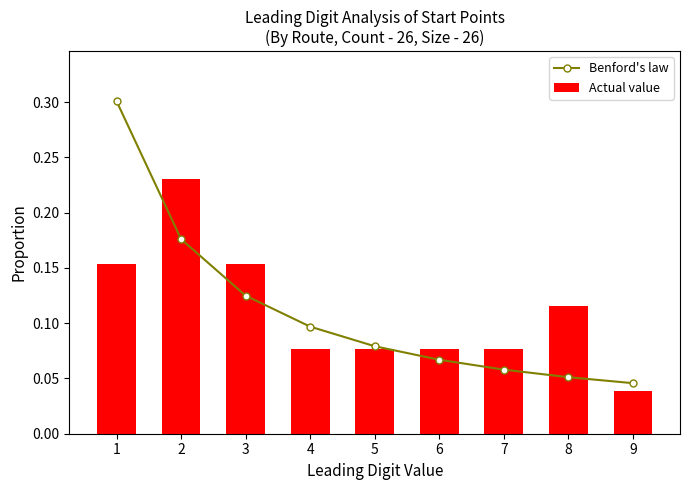

How many categories are shown in the chart?

9